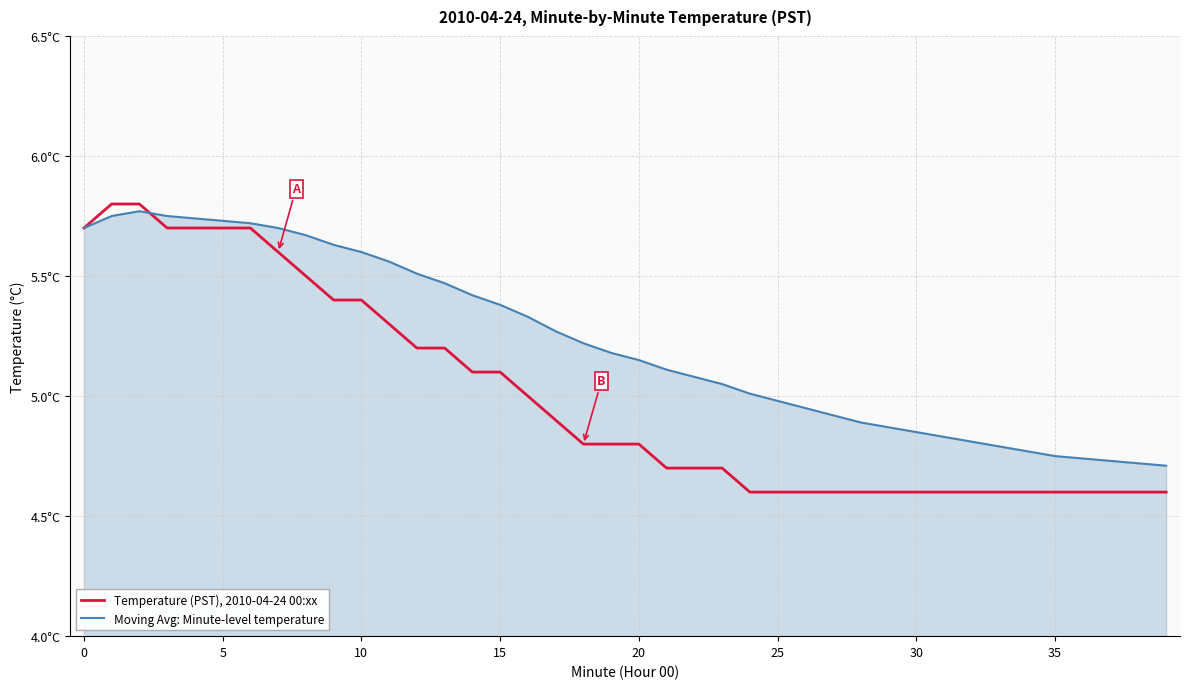

What is the value of the Moving Avg: Minute-level temperature point at the 37th from the left?

4.7